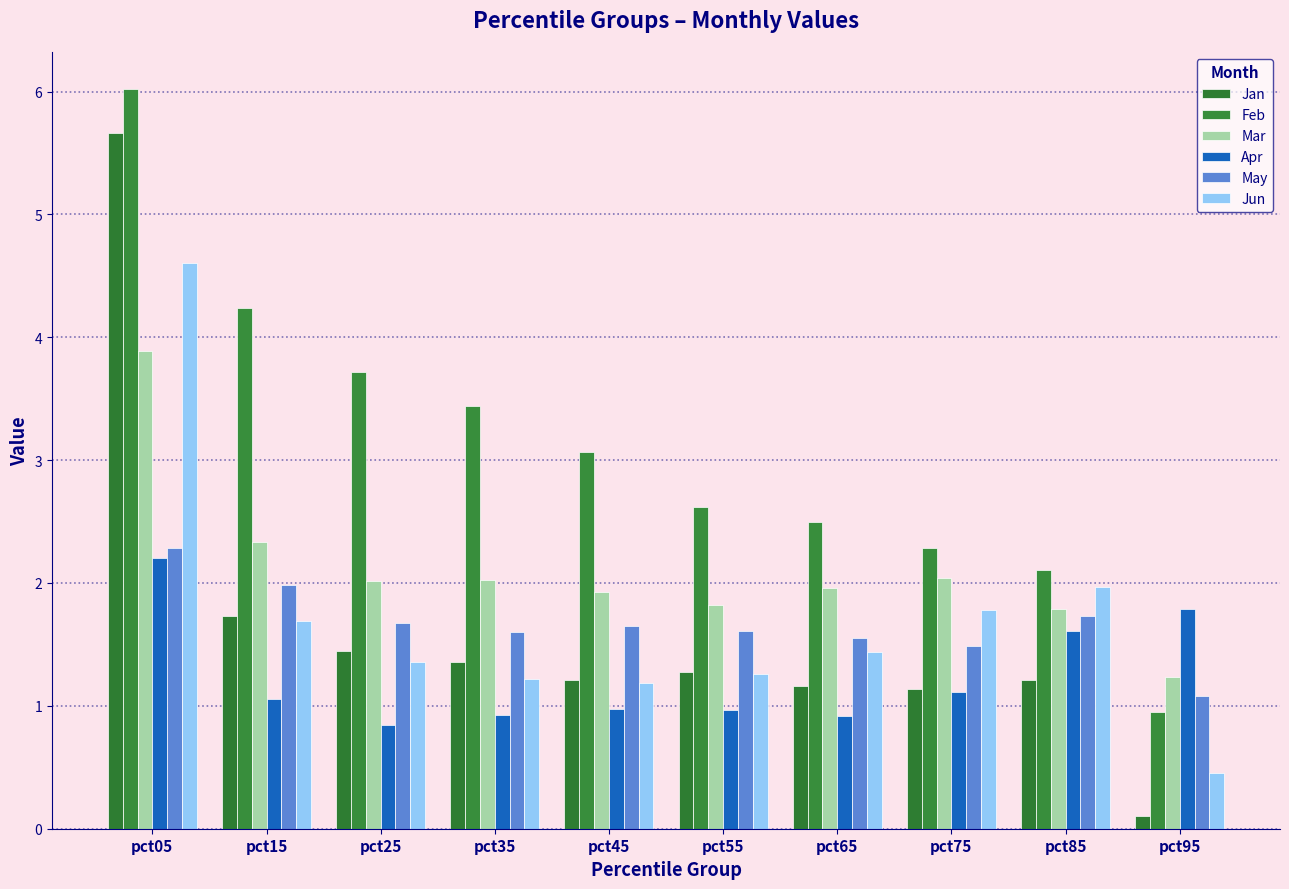

What is the average value of the Mar series?

2.1